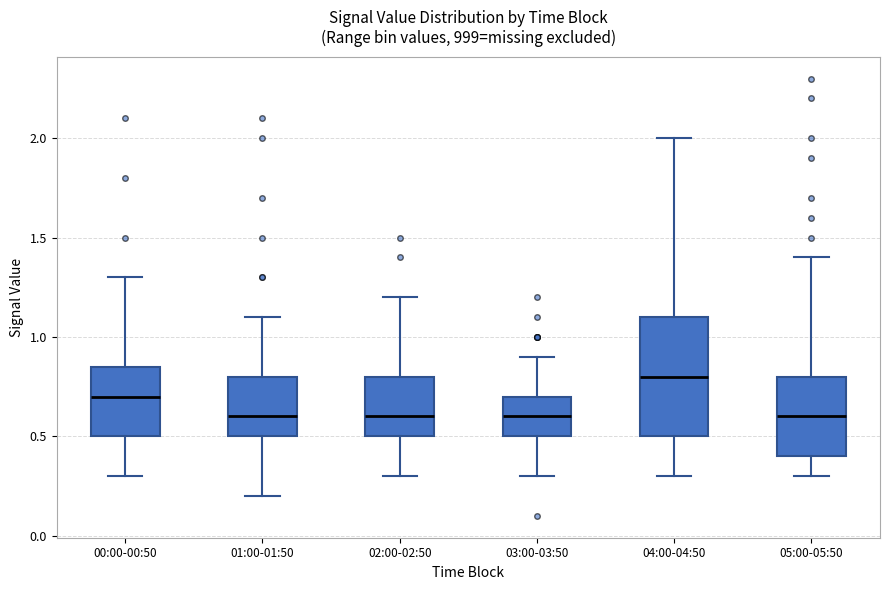

Reading left to right, transcribe this box plot: for each box, give where its median line is, the range the box spans, and where its two whiskers end, as read against the y-axis. The values are not printed on the chart, so give them approximately, as read against the axis.

00:00-00:50: median 0.70, box 0.50 to 0.85, whiskers 0.30 to 1.30
01:00-01:50: median 0.60, box 0.50 to 0.80, whiskers 0.20 to 1.10
02:00-02:50: median 0.60, box 0.50 to 0.80, whiskers 0.30 to 1.20
03:00-03:50: median 0.60, box 0.50 to 0.70, whiskers 0.30 to 0.90
04:00-04:50: median 0.80, box 0.50 to 1.10, whiskers 0.30 to 2.00
05:00-05:50: median 0.60, box 0.40 to 0.80, whiskers 0.30 to 1.40